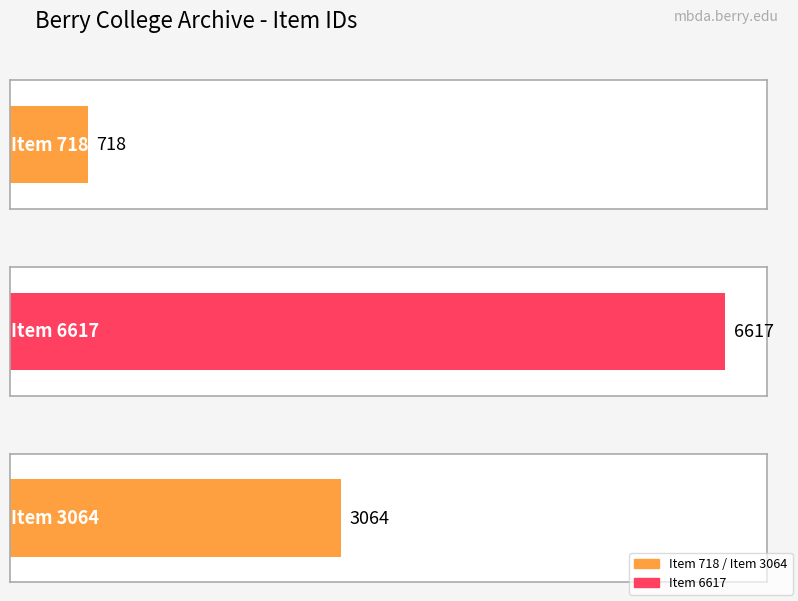

Reading left to right, what are all the values shown in this chart?

718	6617	3064